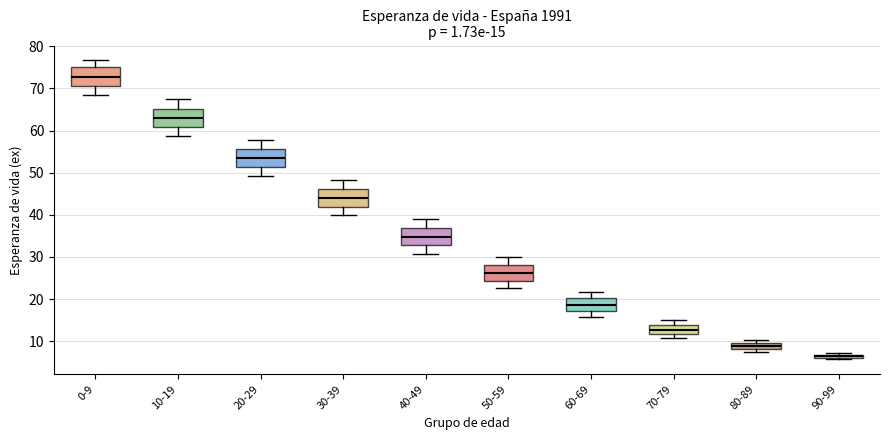

Which box has the lowest median line?

90-99